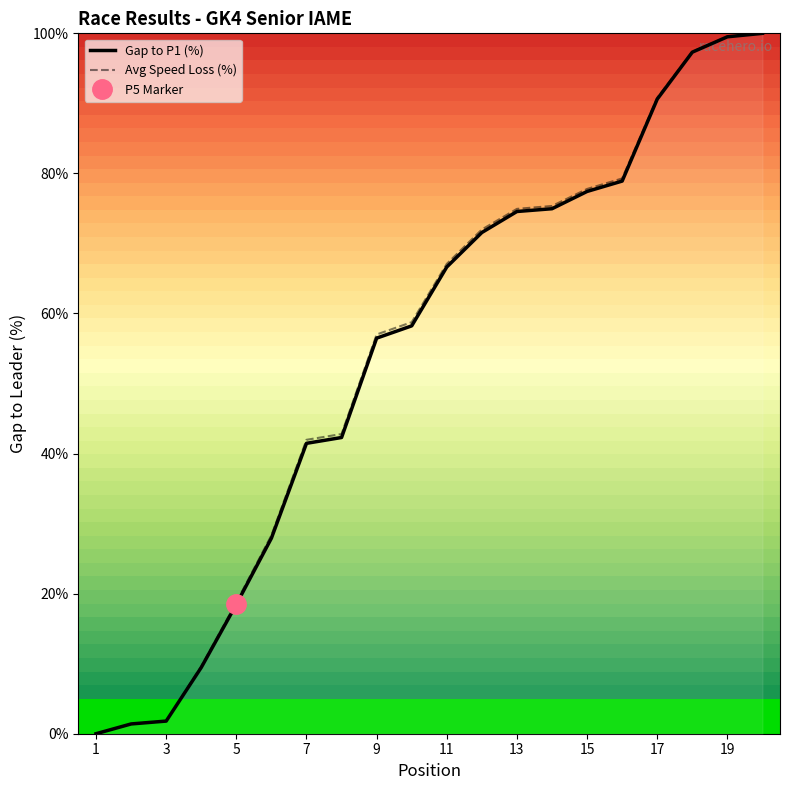

Does the chart have visible grid lines?

No